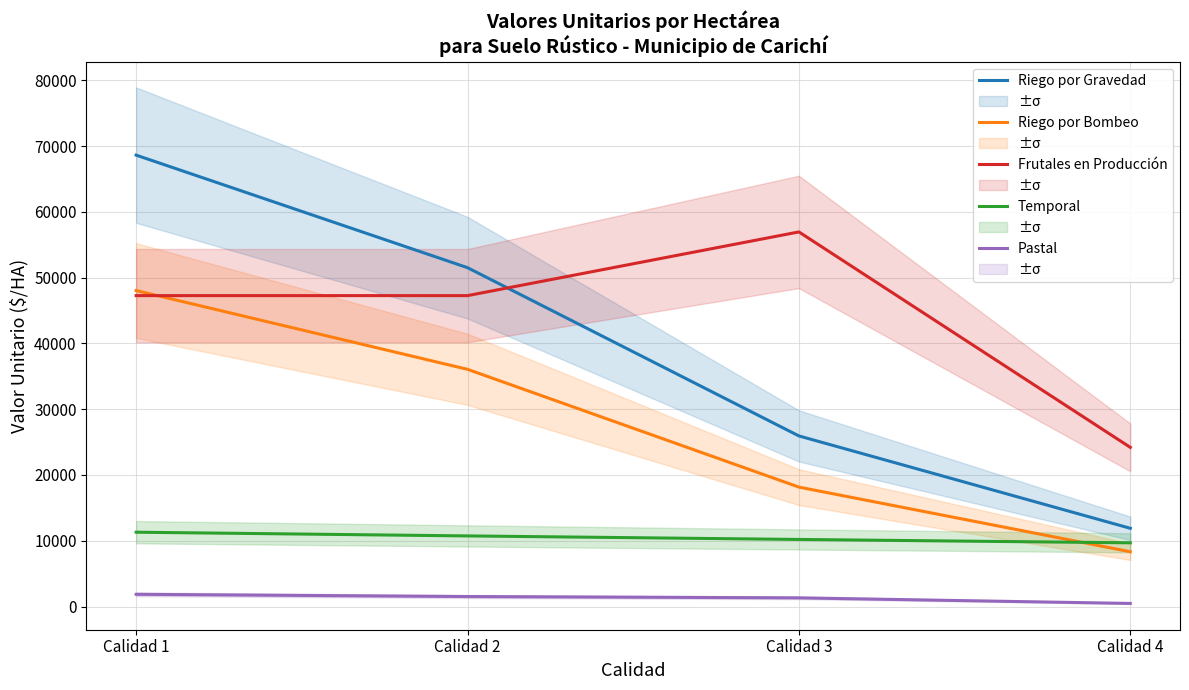

What is the maximum value shown in the chart?

68642